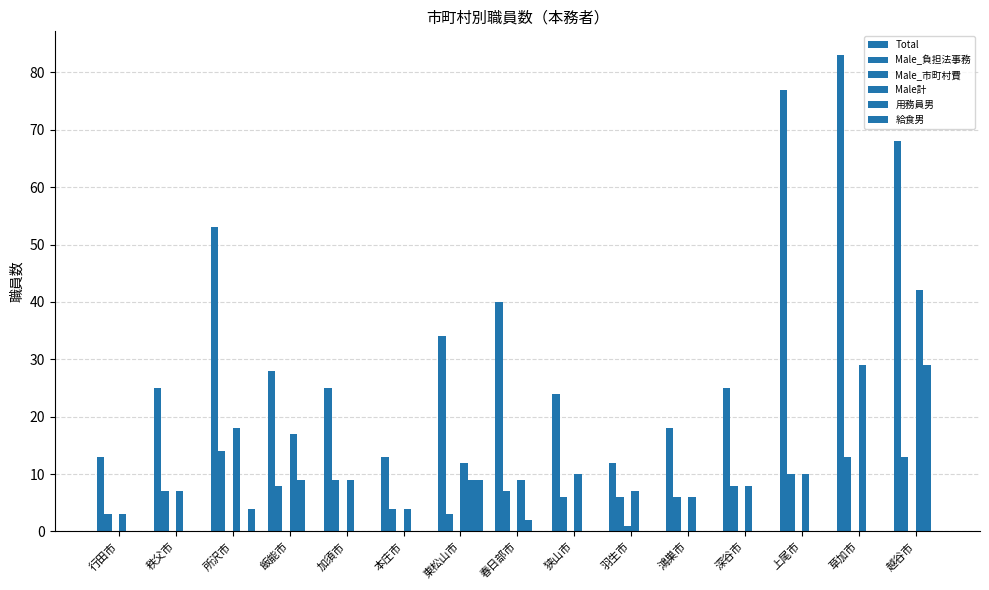

Which series changed the most between 所沢市 and 春日部市?

Total